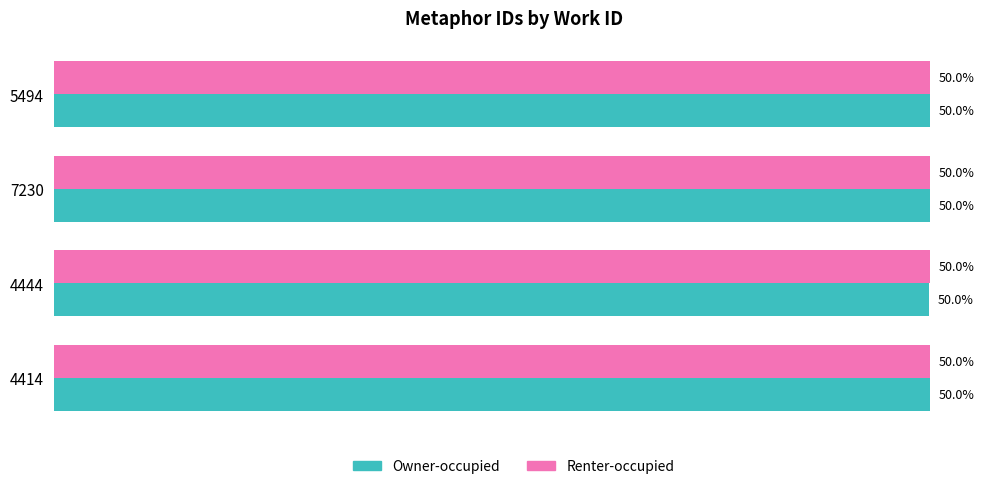

List the series in order of their peak value, highest first.

Renter-occupied, Owner-occupied